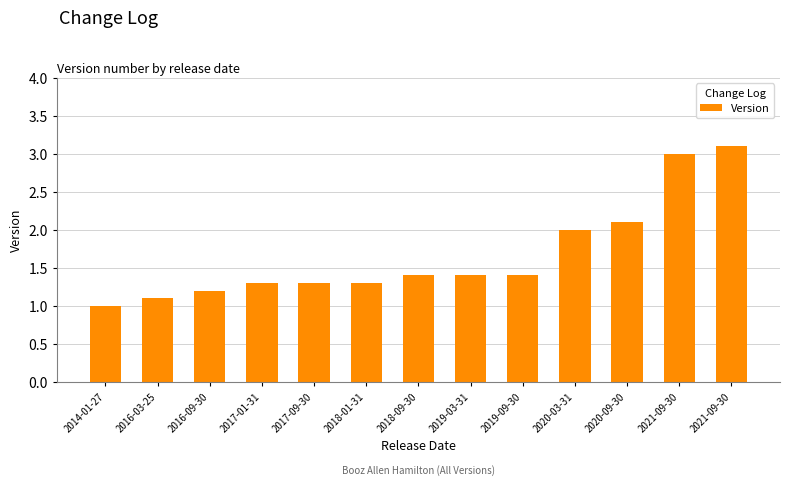

Between 2019-03-31 and 2016-09-30, which is larger?

2019-03-31